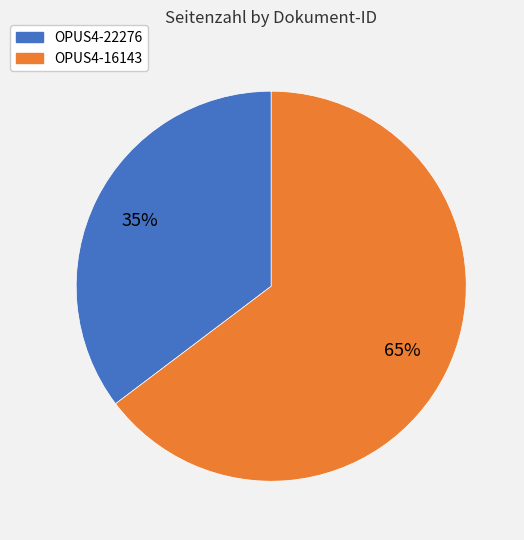

To the nearest percent, what is the average slice percentage?

50%